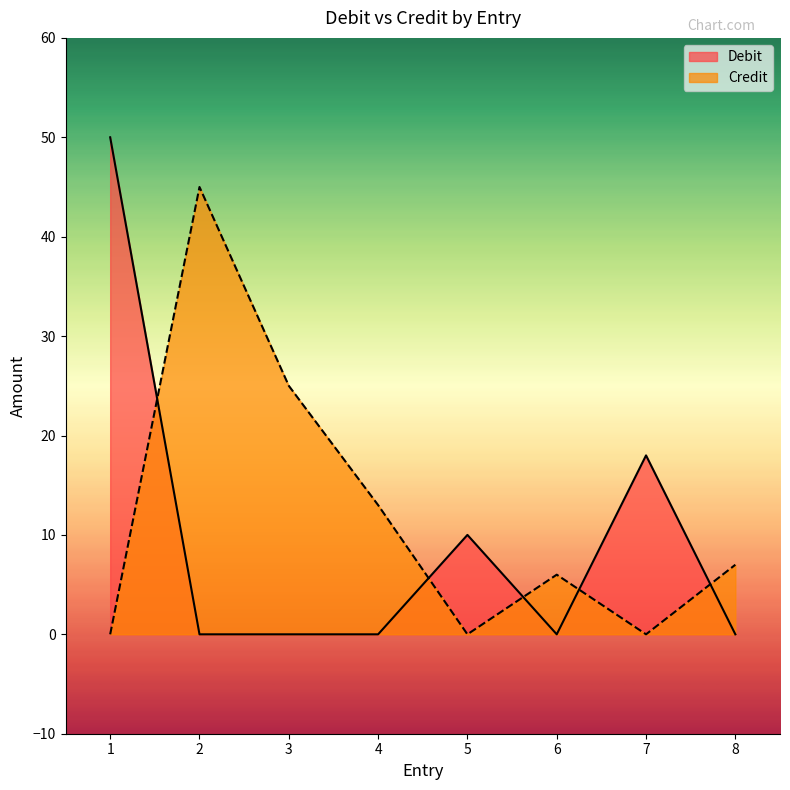

What are all the series names shown in the legend?

Debit, Credit